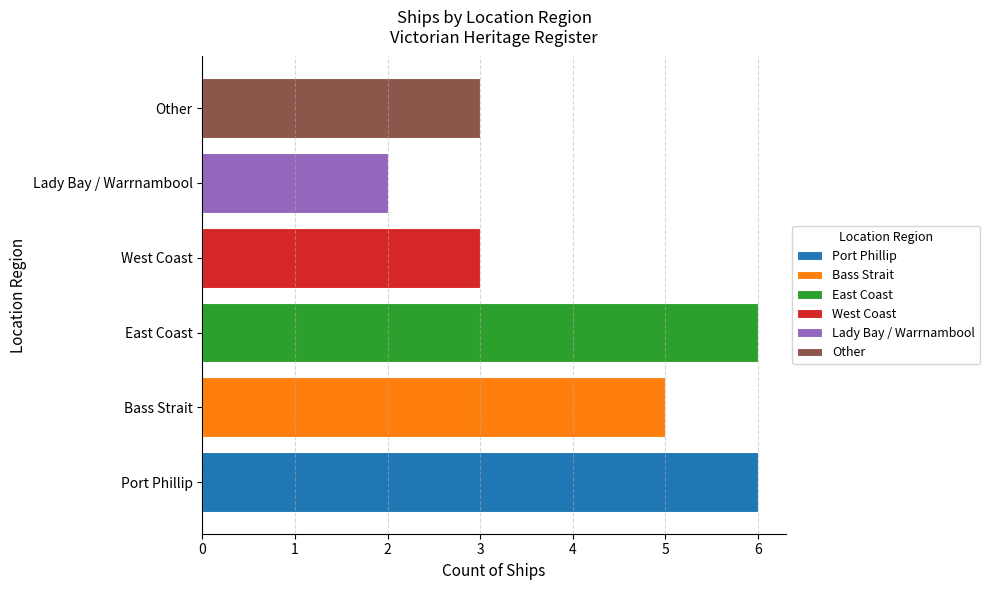

What is the difference between the maximum and minimum values?

4